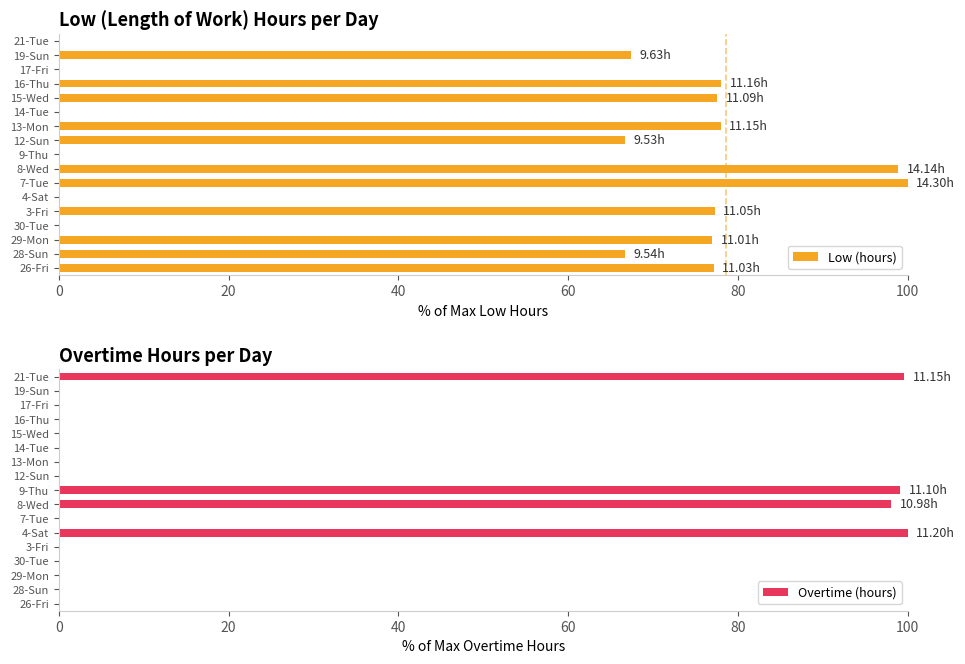

What is the sum of all Low (hours) values?

864.5